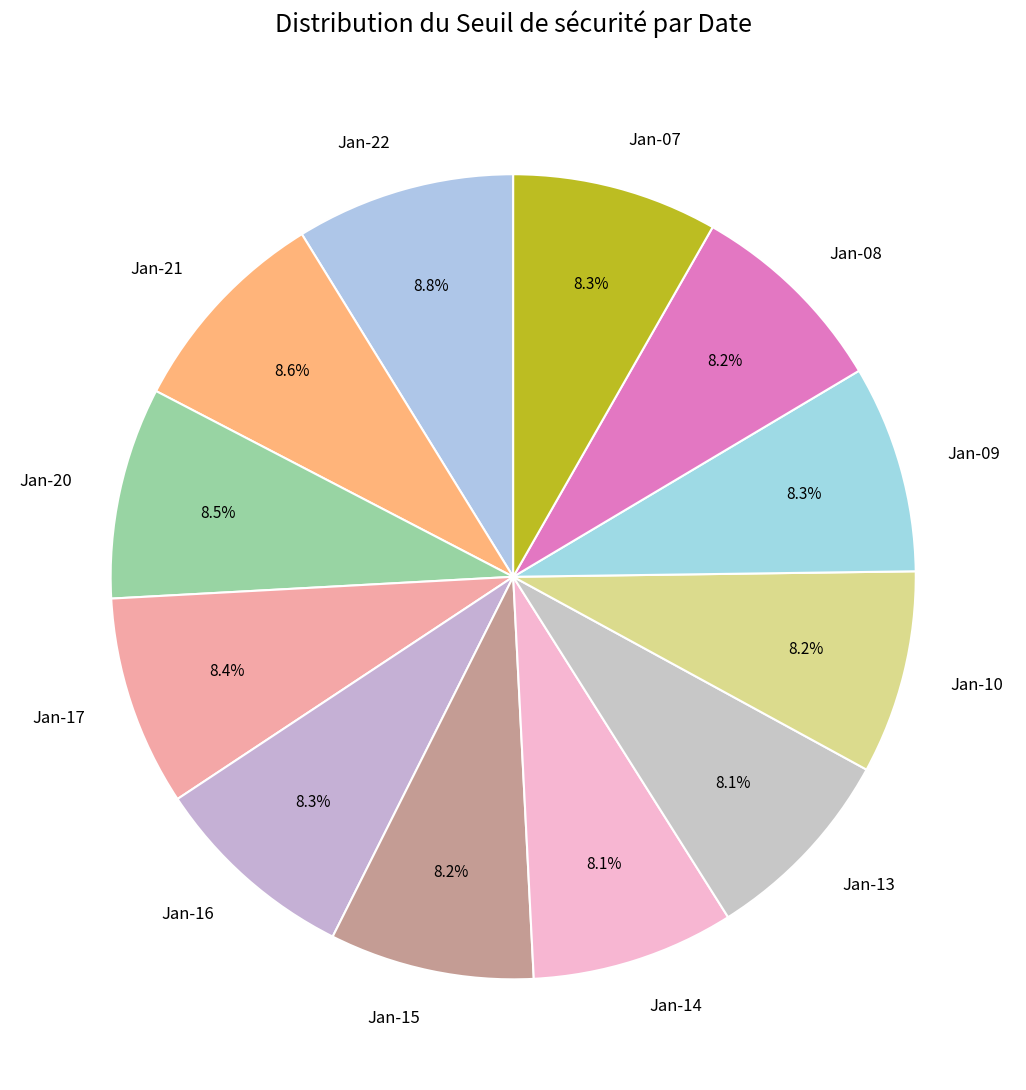

What percentage is NOT represented by Jan-07?

91.7%